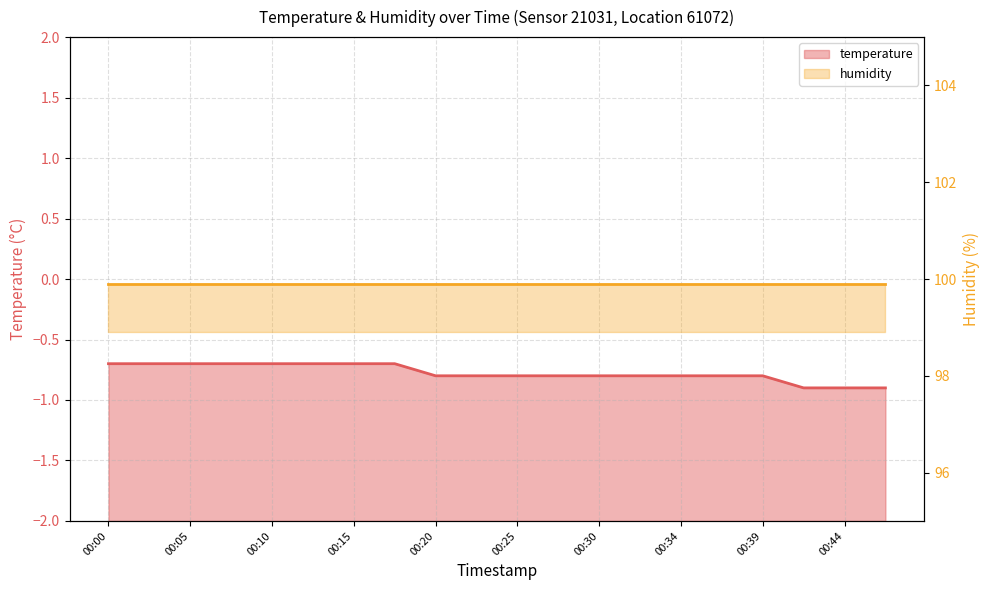

True or false: humidity has a value of 99.9 at 15.

True